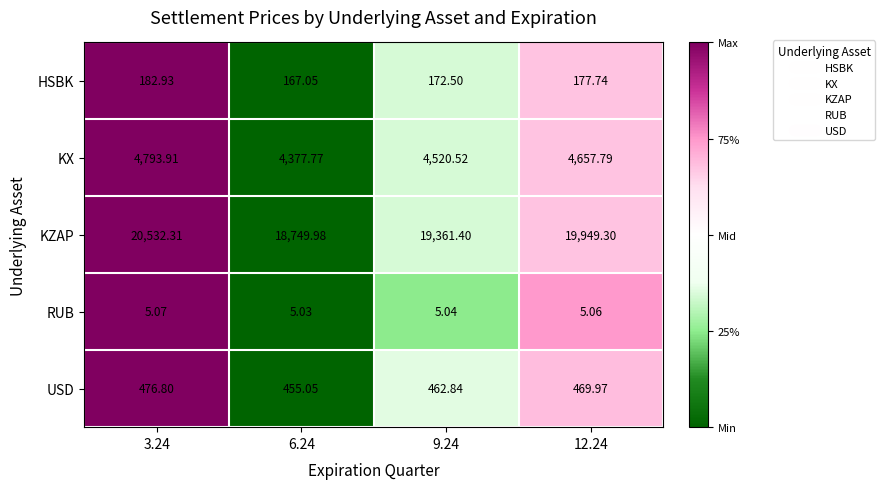

Between 6.24 and 9.24, which series saw the biggest shift?

KZAP